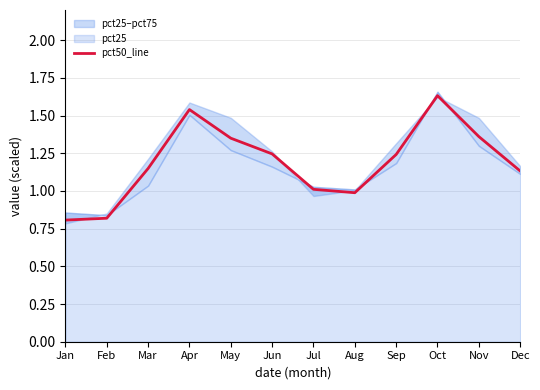

Reading left to right, extract all data points from this chart.

Jan=0.8	Feb=0.8	Mar=1.1	Apr=1.5	May=1.3	Jun=1.2	Jul=1.0	Aug=1.0	Sep=1.2	Oct=1.6	Nov=1.4	Dec=1.1